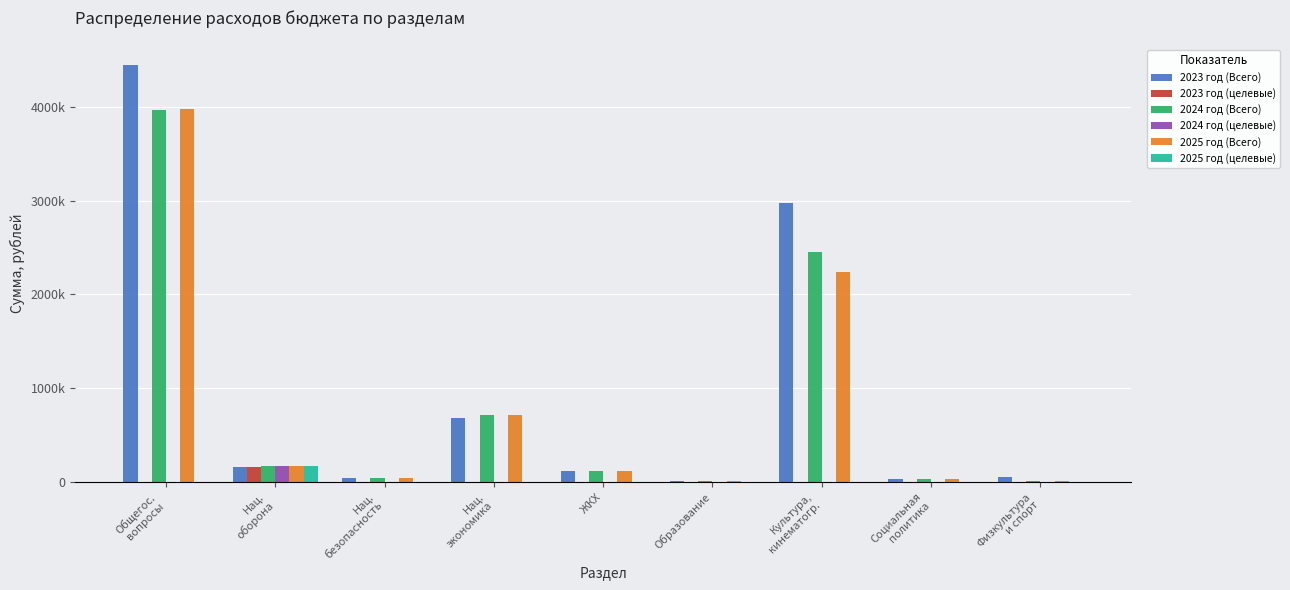

At which category is the sum across all series the highest?

Общегос.
вопросы